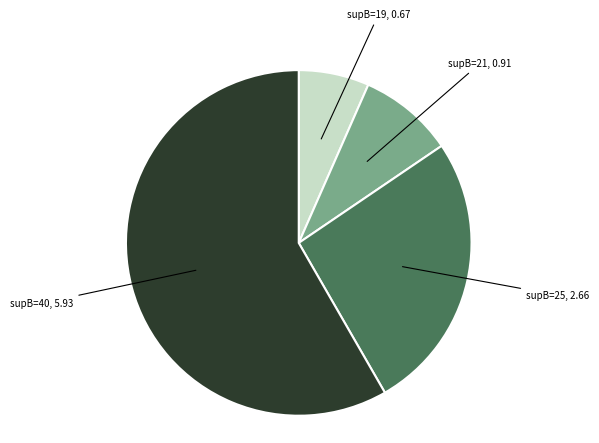

Which slice is the largest?

supB=40